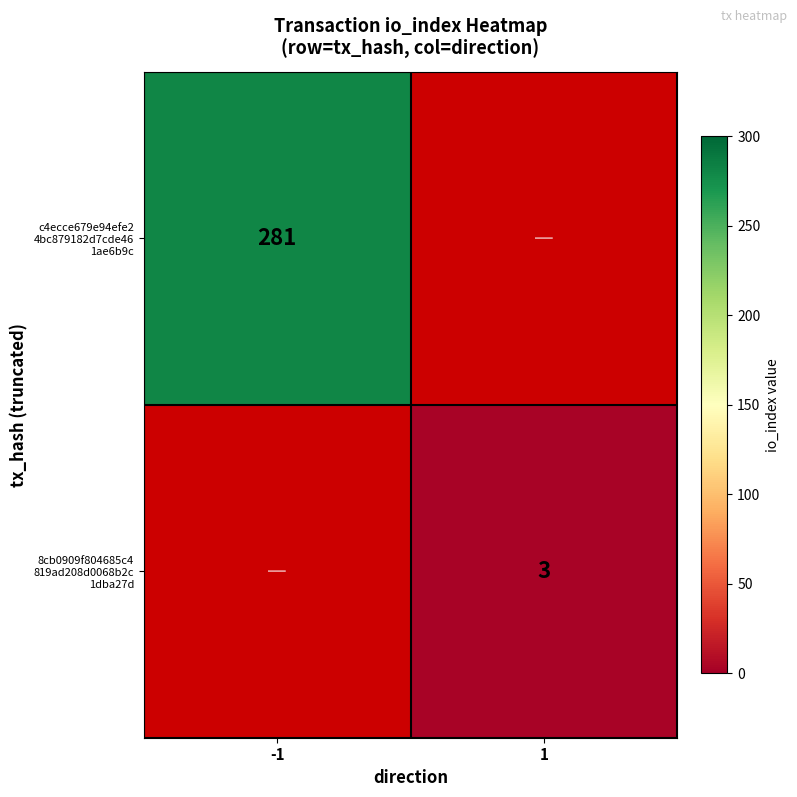

How many categories are shown in the chart?

2